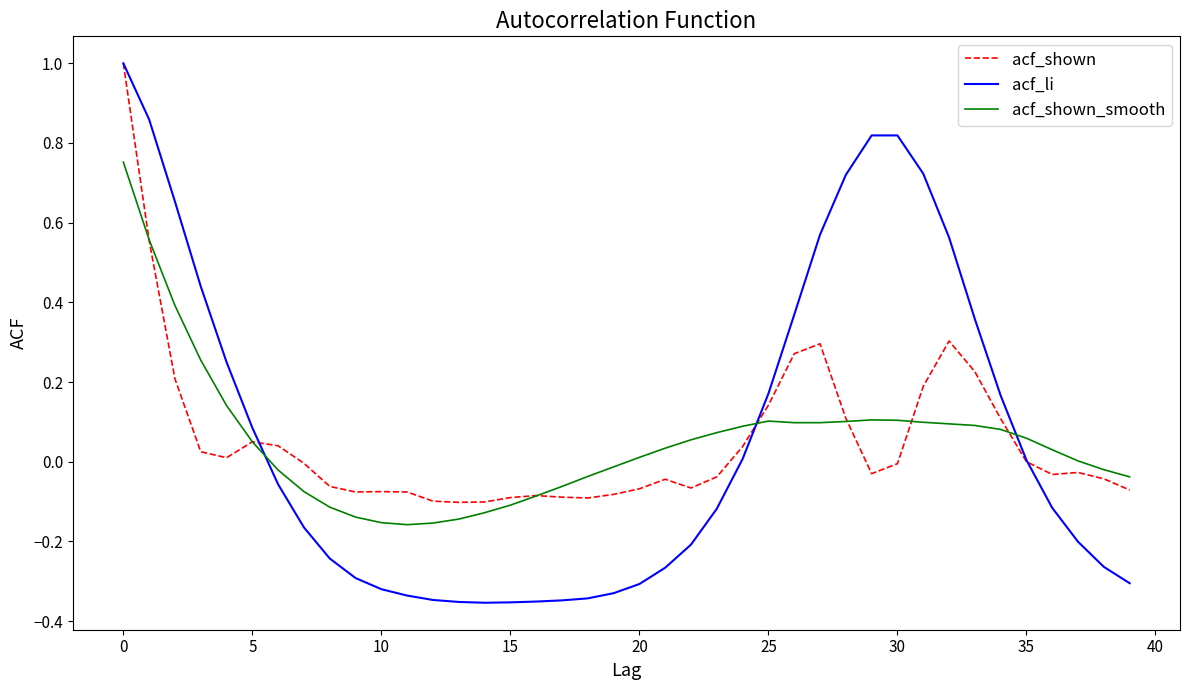

What is the greatest value displayed?

1.0